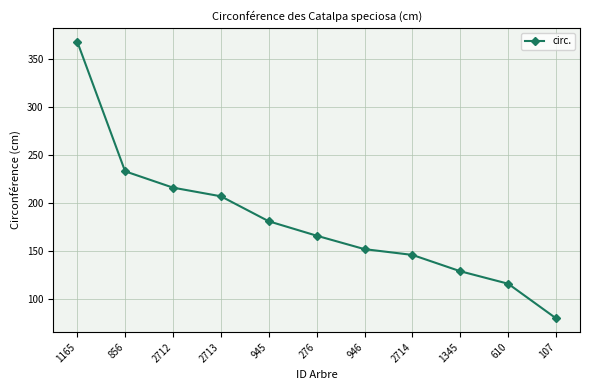

Reading right to left, extract all data points from this chart.

107=80	610=116	1345=129	2714=146	946=152	276=166	945=181	2713=207	2712=216	856=233	1165=368